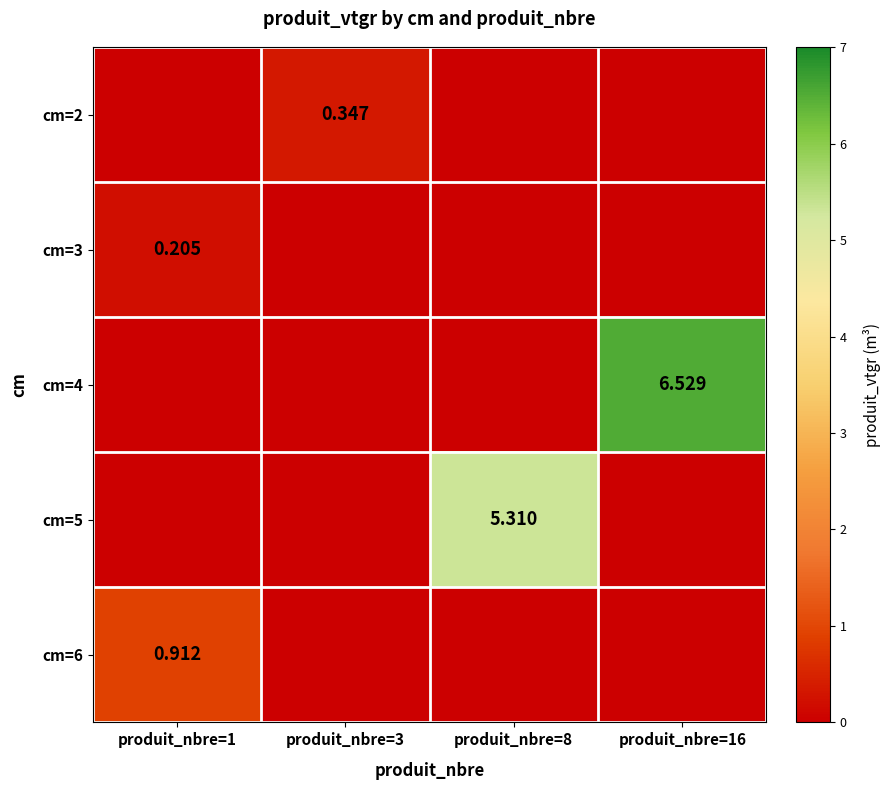

What is the difference between the cm=5 values at produit_nbre=16 and produit_nbre=8?

5.3